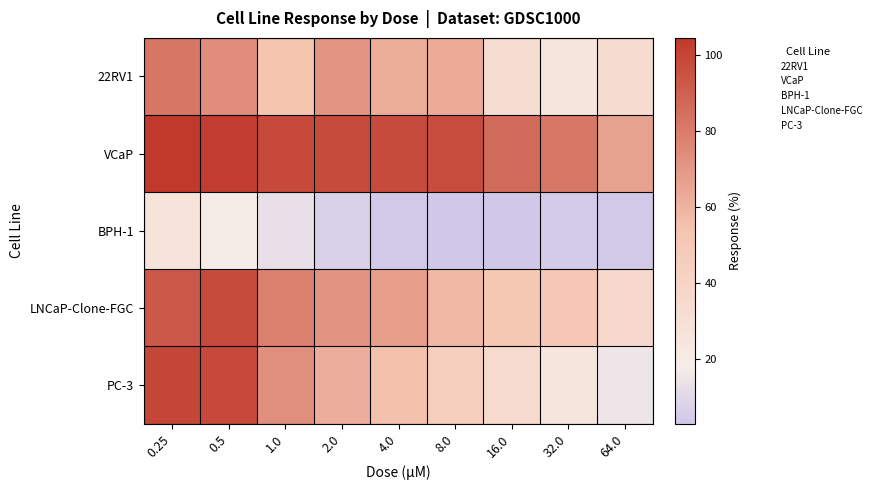

What is the greatest value displayed?

104.4